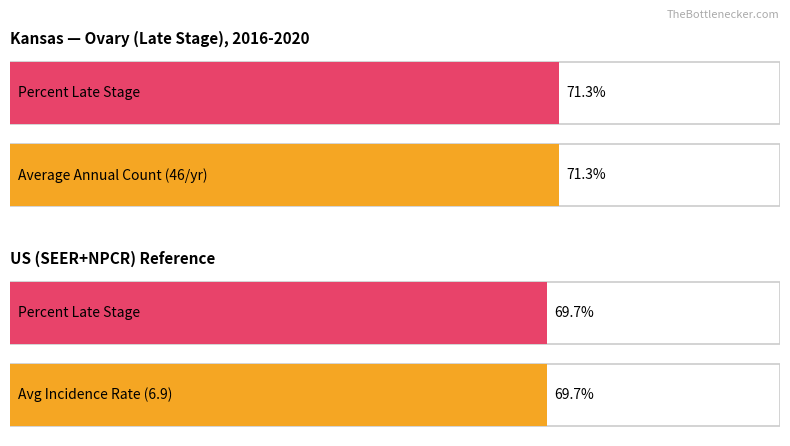

What is the sum of the Average utilization values at Kansas and US (SEER+NPCR)?

141.0